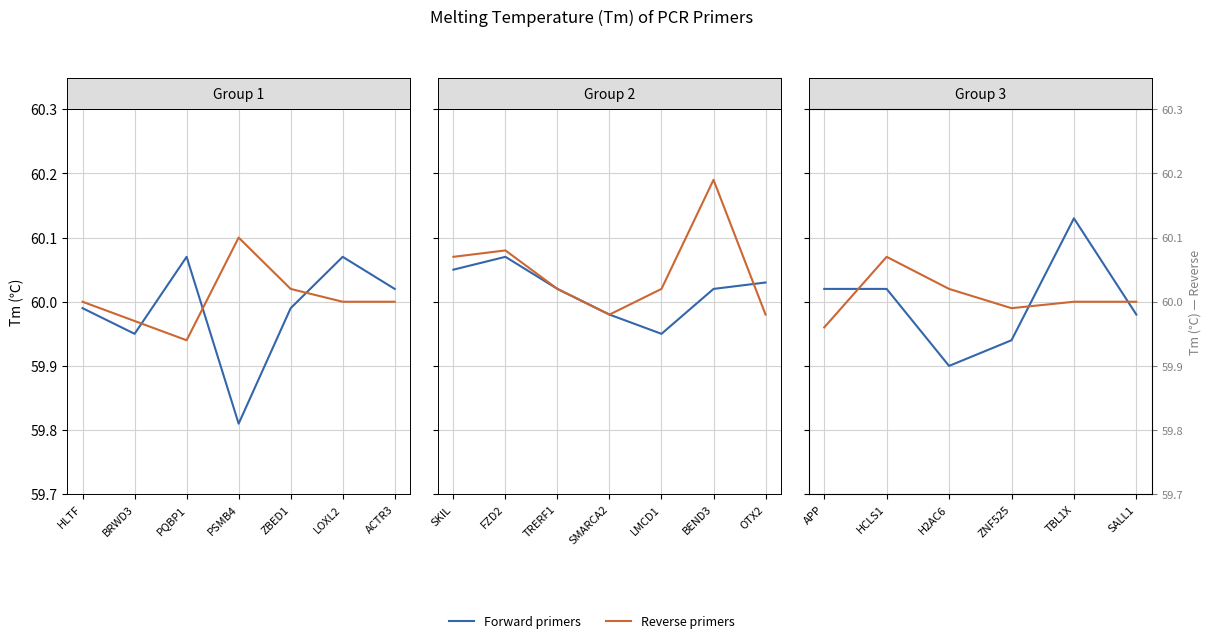

How many lines are shown in the chart?

2